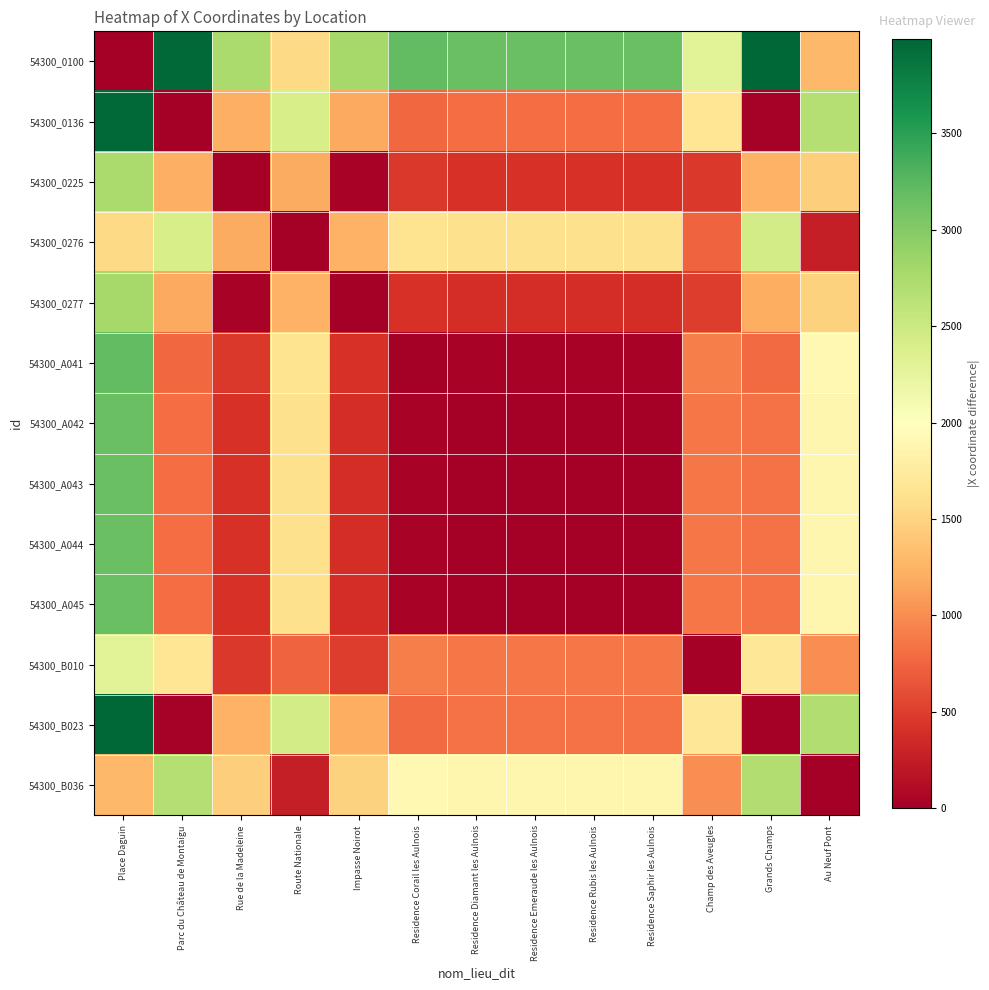

Rank the series by their maximum value, from highest to lowest.

54300_0100, 54300_B023, 54300_0136, 54300_A041, 54300_A042, 54300_A043, 54300_A044, 54300_A045, 54300_0277, 54300_0225, 54300_B036, 54300_0276, 54300_B010